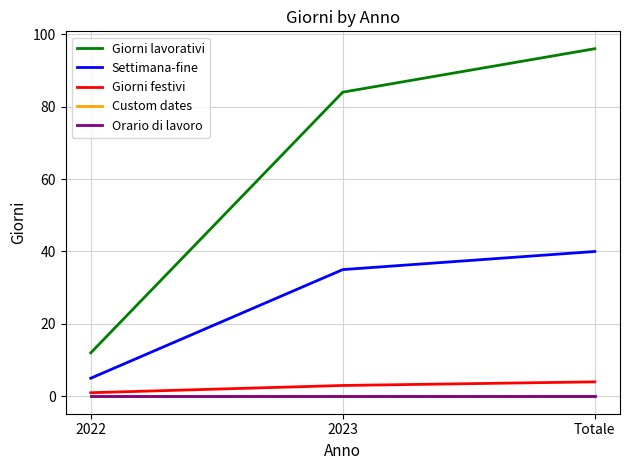

What is the maximum value for Giorni festivi?

4